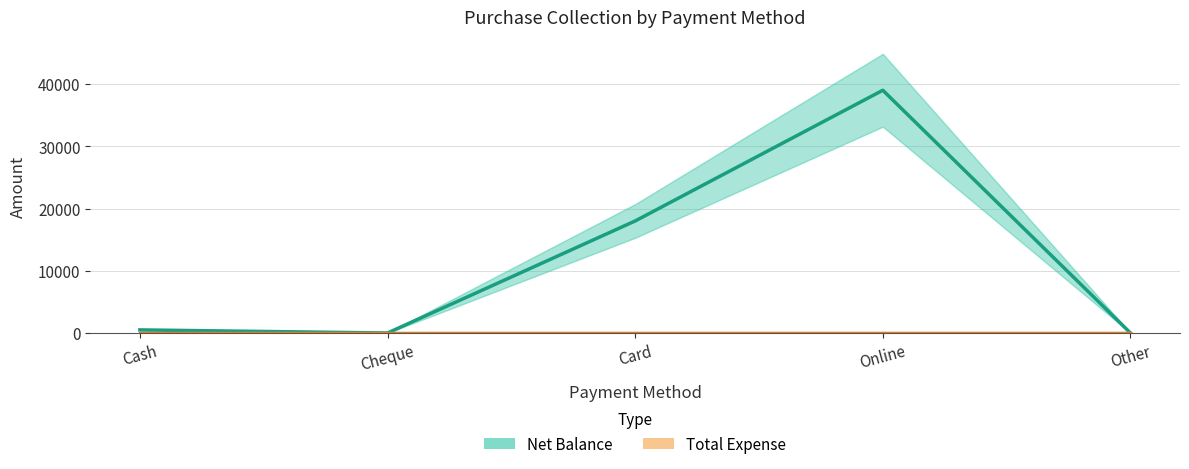

What is the greatest value displayed?

39000